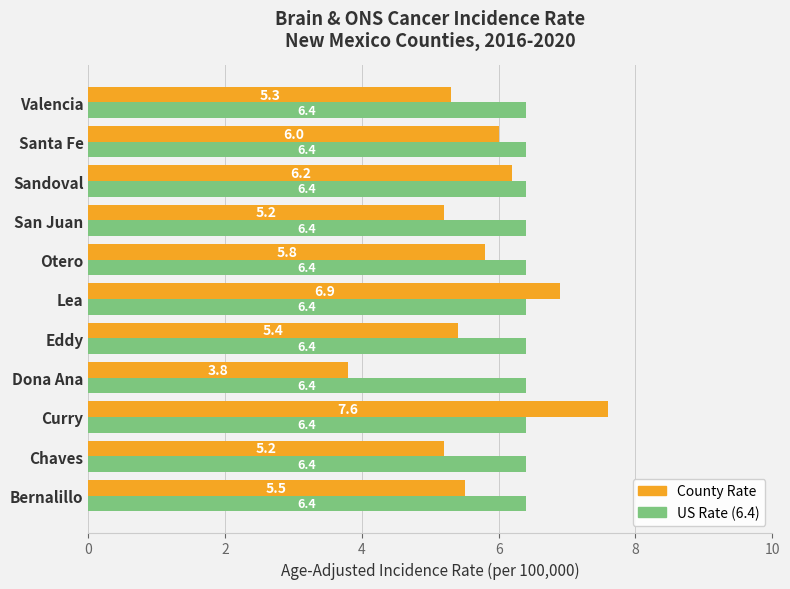

What is the average value of the County Rate series?

5.7